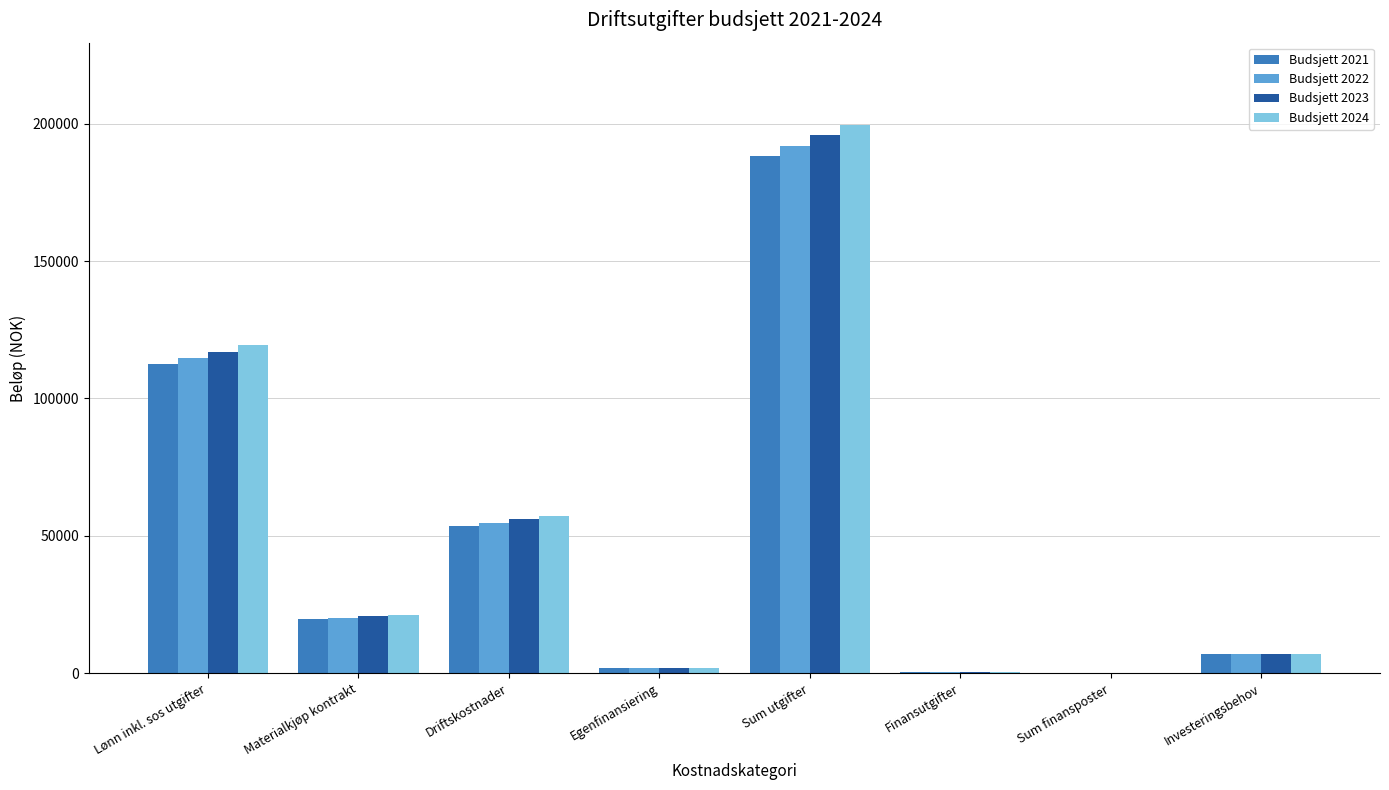

What is the greatest value displayed?

199500